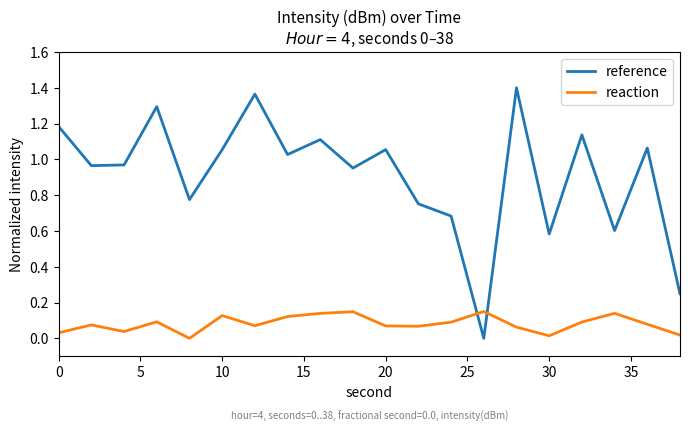

List the series in order of their overall mean, lowest first.

reaction, reference